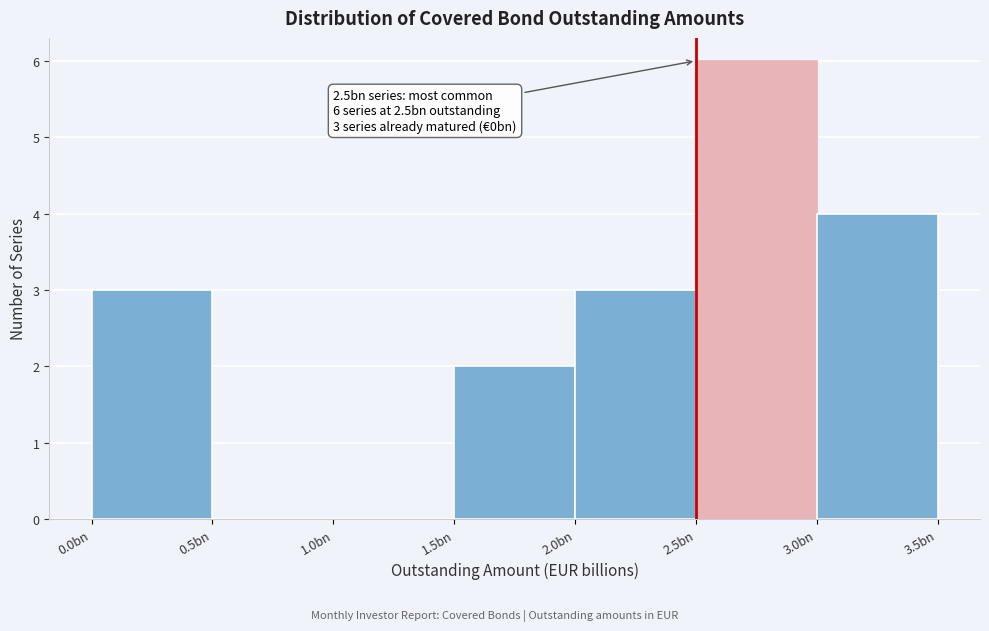

Reading left to right, transcribe all the data shown in this chart.

0.0bn=3	0.5bn=0	1.0bn=0	1.5bn=2	2.0bn=3	2.5bn=6	3.0bn=4